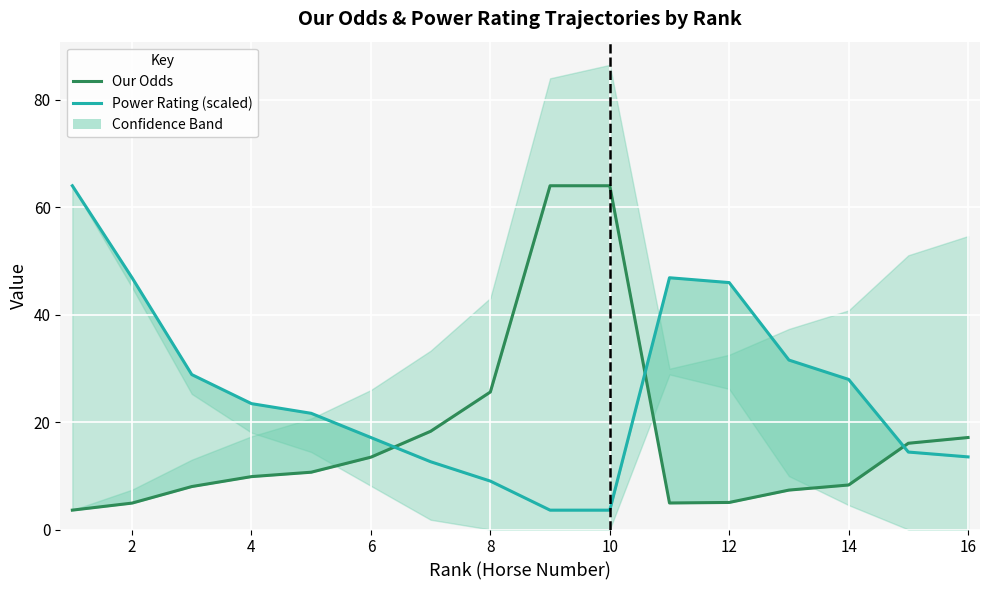

Reading left to right, list all the values displayed in this chart.

Our Odds: 3.6	4.9	8.0	9.8	10.7	13.5	18.3	25.6	64.0	64.0	4.9	5.0	7.3	8.3	16.1	17.1
Power Rating (scaled): 64.0	46.9	28.8	23.4	21.6	17.1	12.6	9.0	3.6	3.6	46.9	46.0	31.5	27.9	14.4	13.5